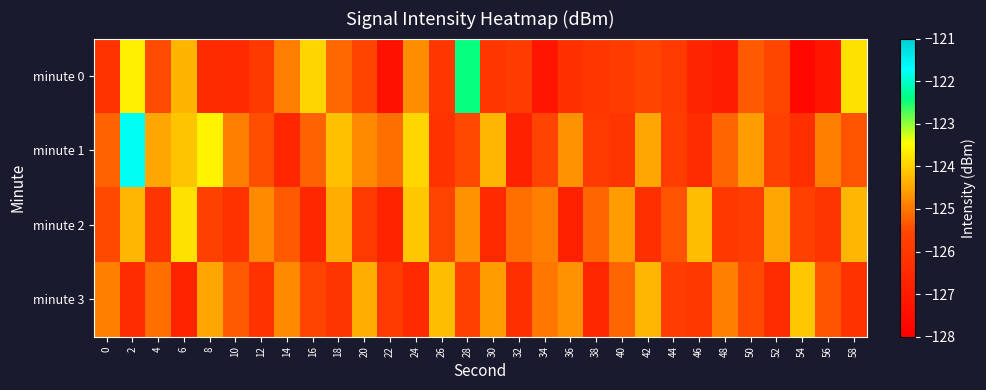

Which series changed the most between 20 and 40?

minute 2